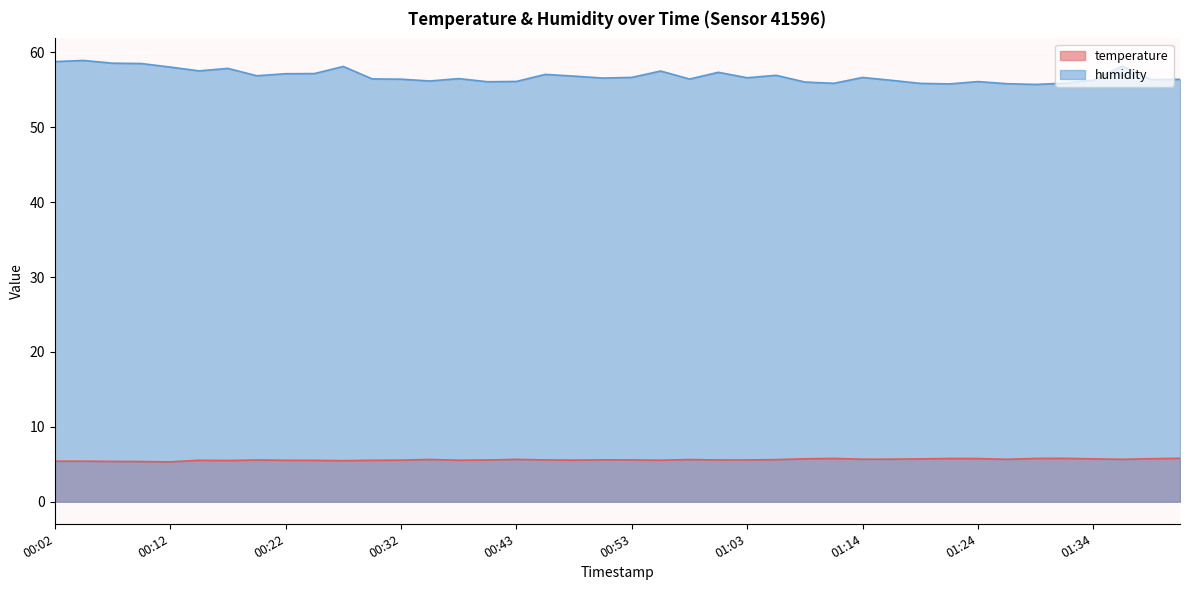

True or false: humidity has a value of 55.8 at 01:22.

True